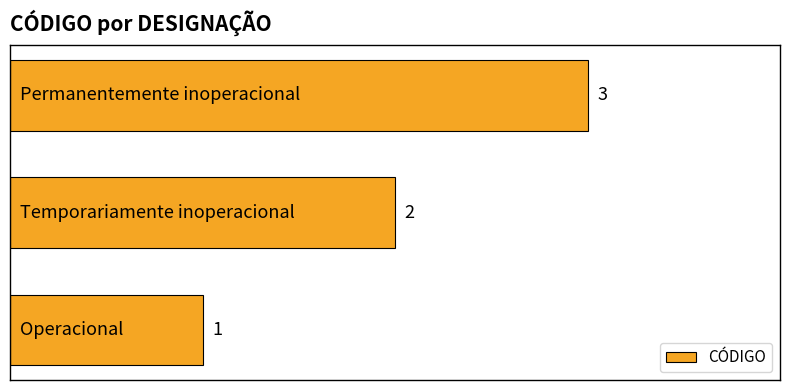

Count the values in the range 1 to 3.

3